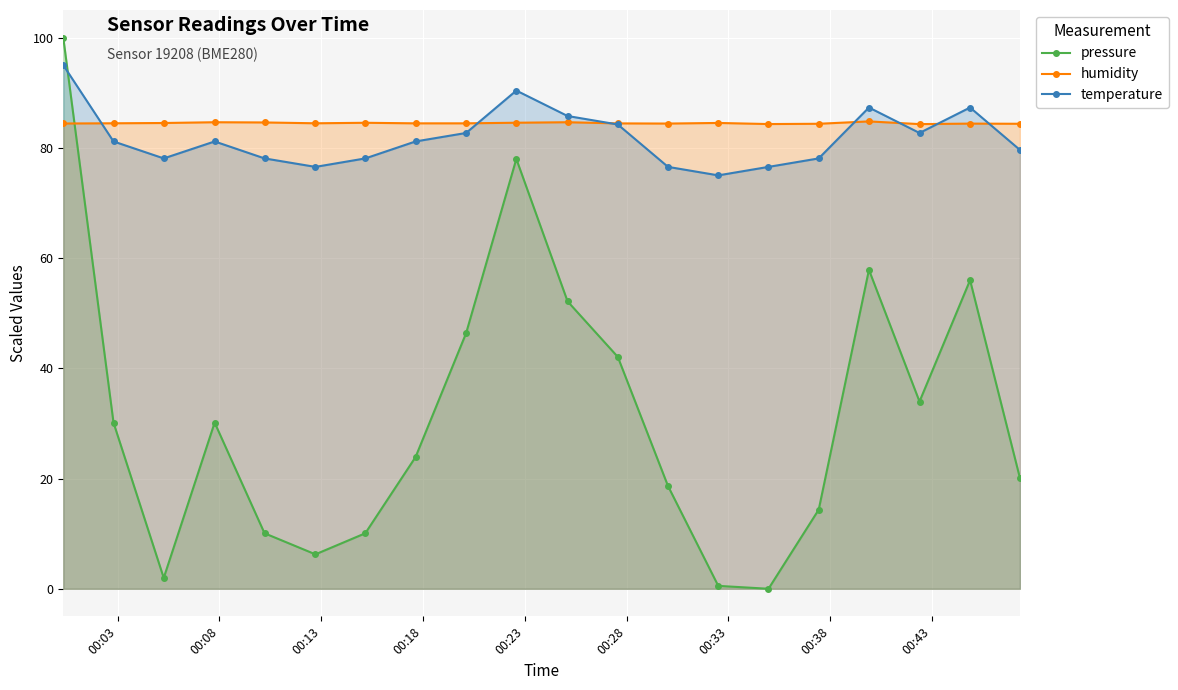

At how many categories does at least one series exceed 82?

20